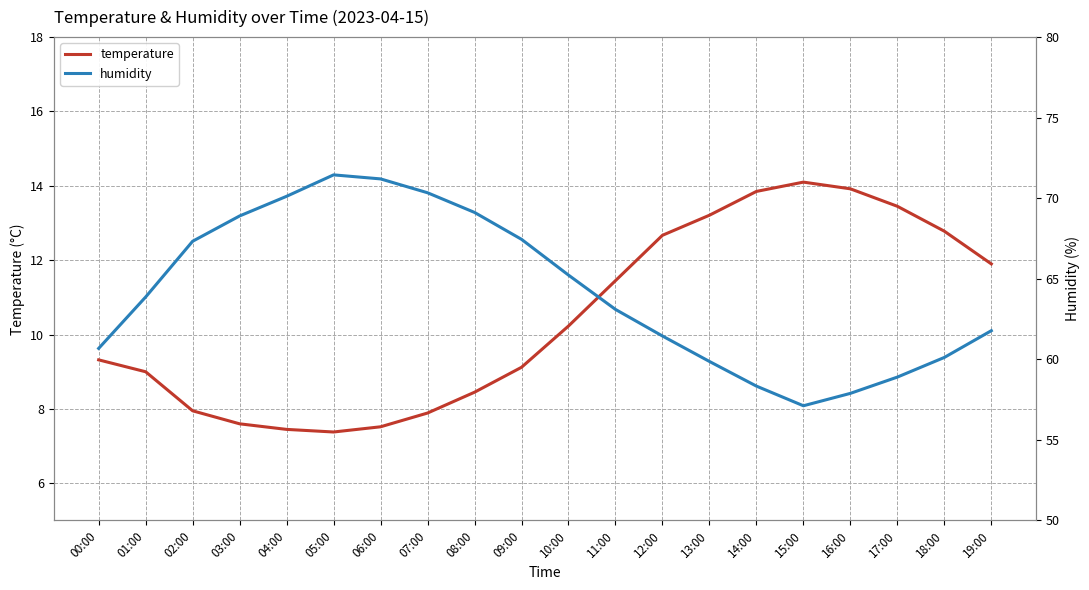

What is the label of the 14th point from the right?

06:00